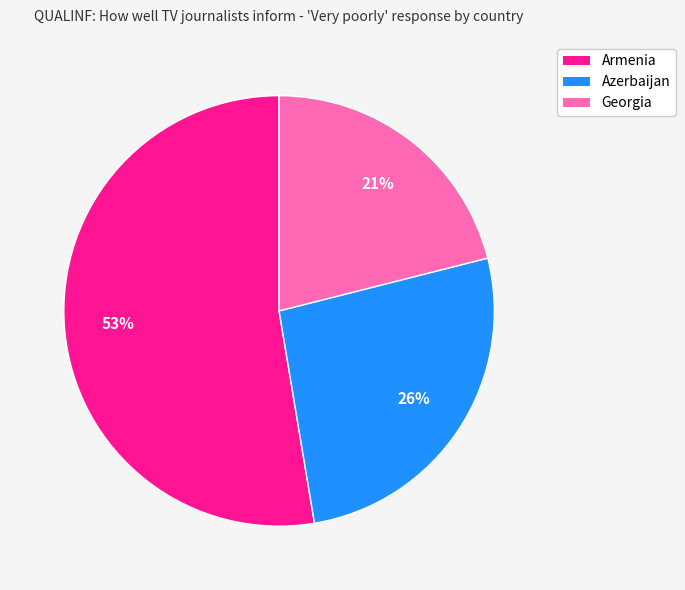

Is Azerbaijan the majority of the pie?

No